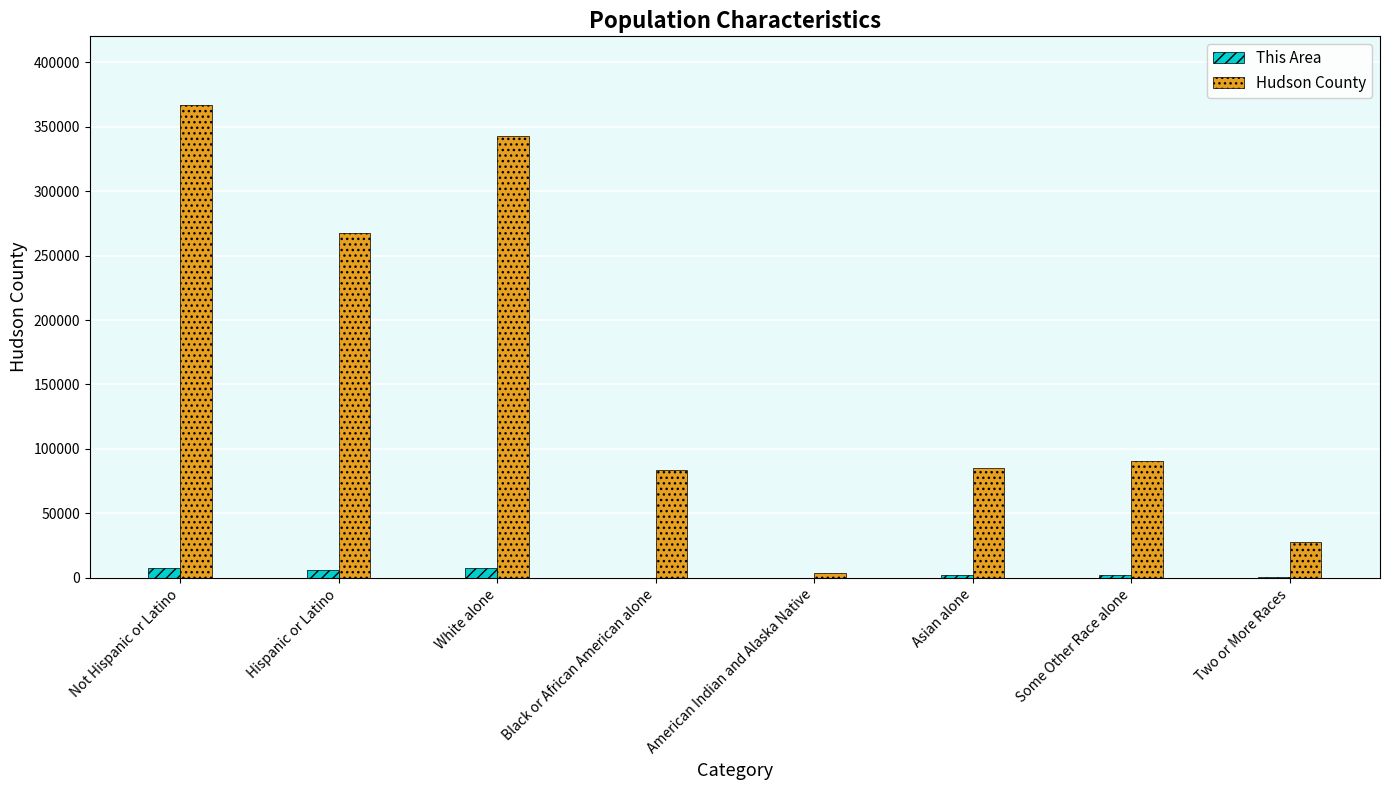

What is the highest value of the Hudson County series?

366413